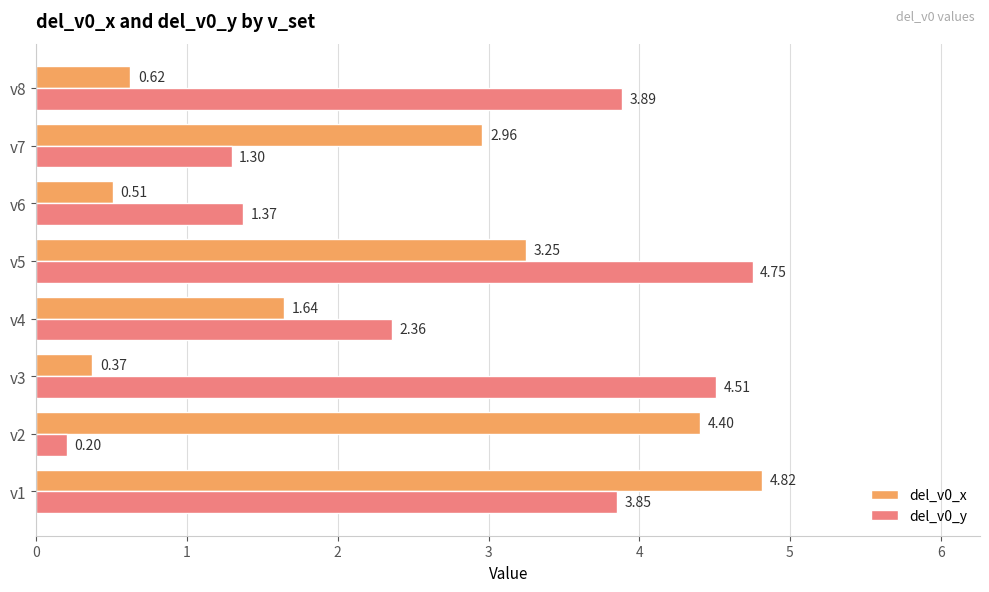

Which series changed the most between v3 and v7?

del_v0_y